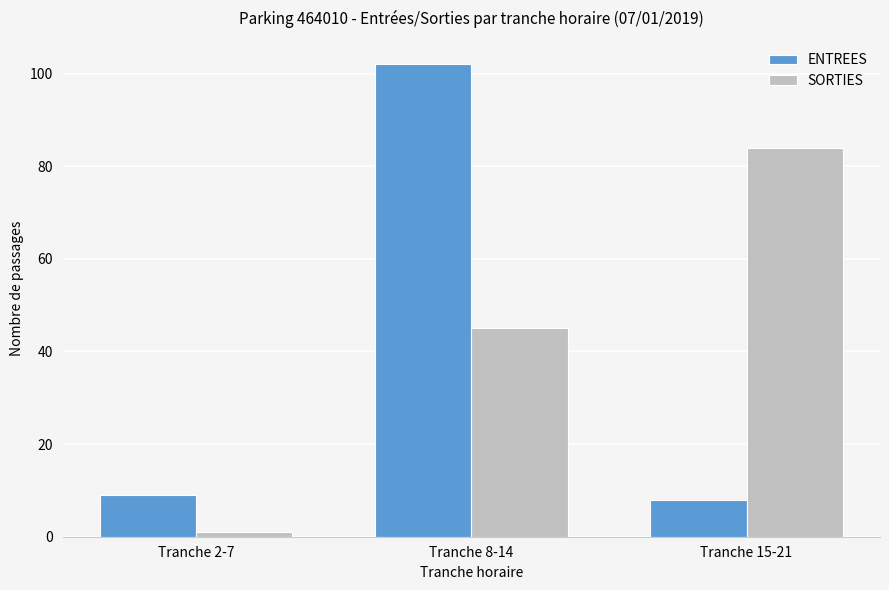

What is the difference between the second highest and minimum values in the SORTIES series?

44